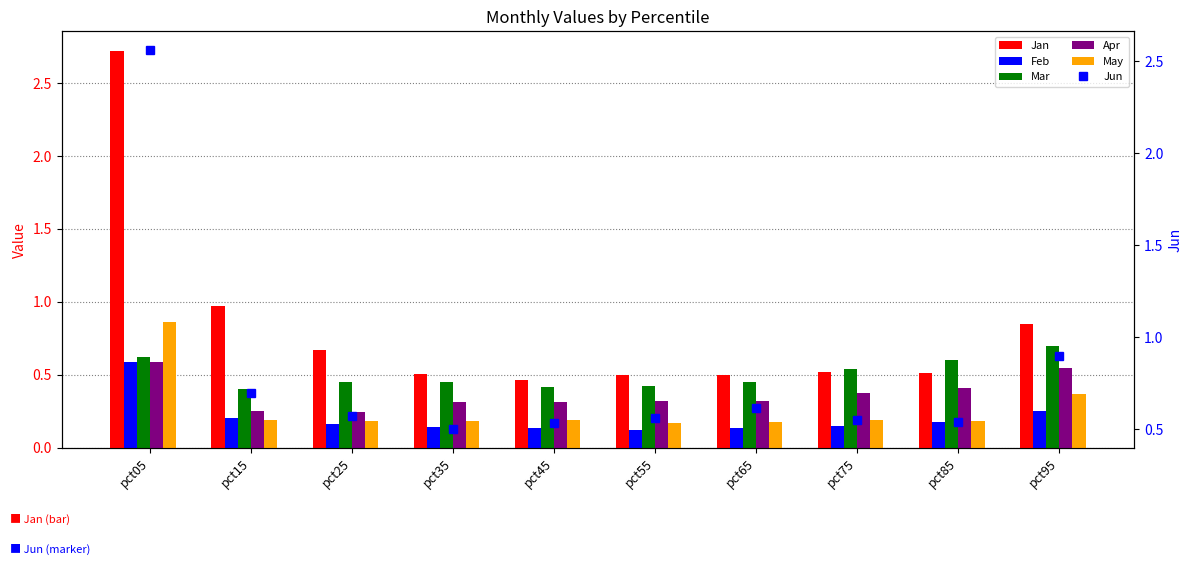

Reading left to right, what are all the values shown in this chart?

Jan: 2.7	1.0	0.7	0.5	0.5	0.5	0.5	0.5	0.5	0.9
Feb: 0.6	0.2	0.2	0.1	0.1	0.1	0.1	0.1	0.2	0.2
Mar: 0.6	0.4	0.5	0.4	0.4	0.4	0.4	0.5	0.6	0.7
Apr: 0.6	0.3	0.2	0.3	0.3	0.3	0.3	0.4	0.4	0.5
May: 0.9	0.2	0.2	0.2	0.2	0.2	0.2	0.2	0.2	0.4
Jun: 2.6	0.7	0.6	0.5	0.5	0.6	0.6	0.5	0.5	0.9